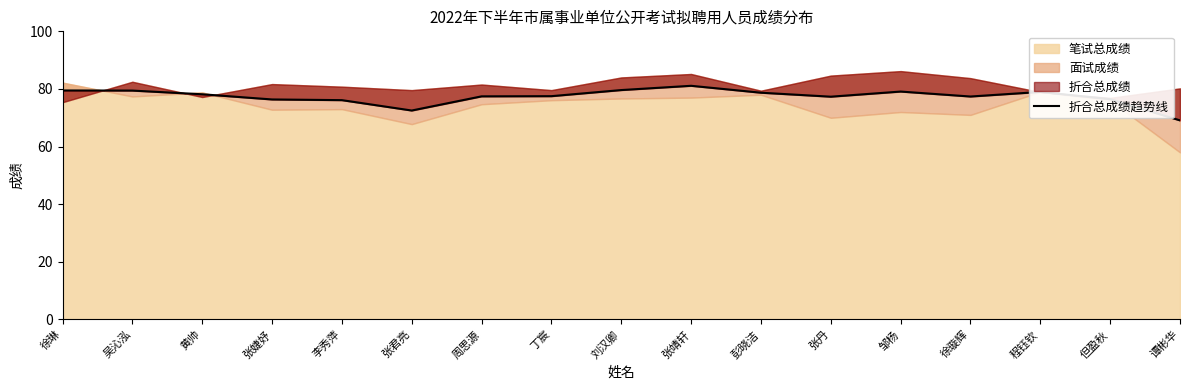

At which category does the data reach its first local peak?

张靖轩